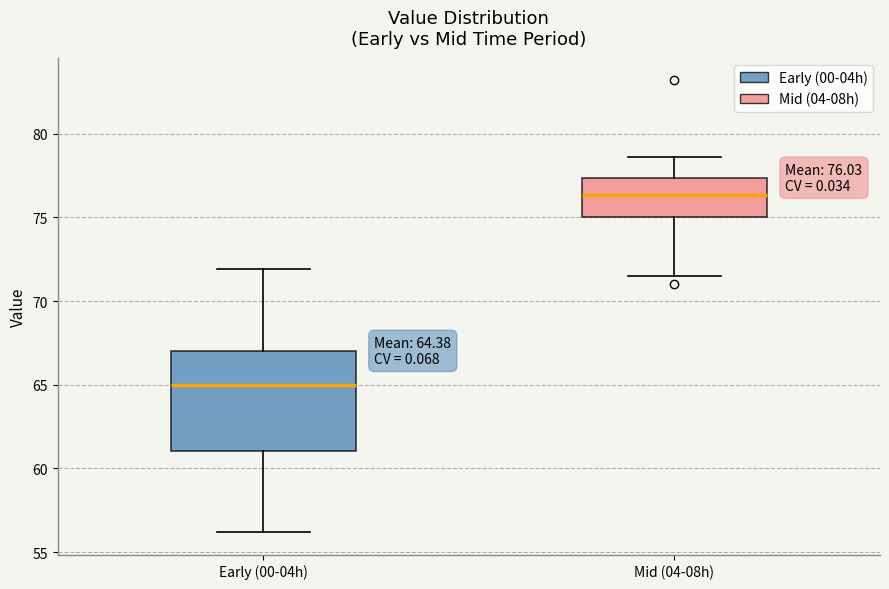

Which box has the highest median line?

Mid (04-08h)